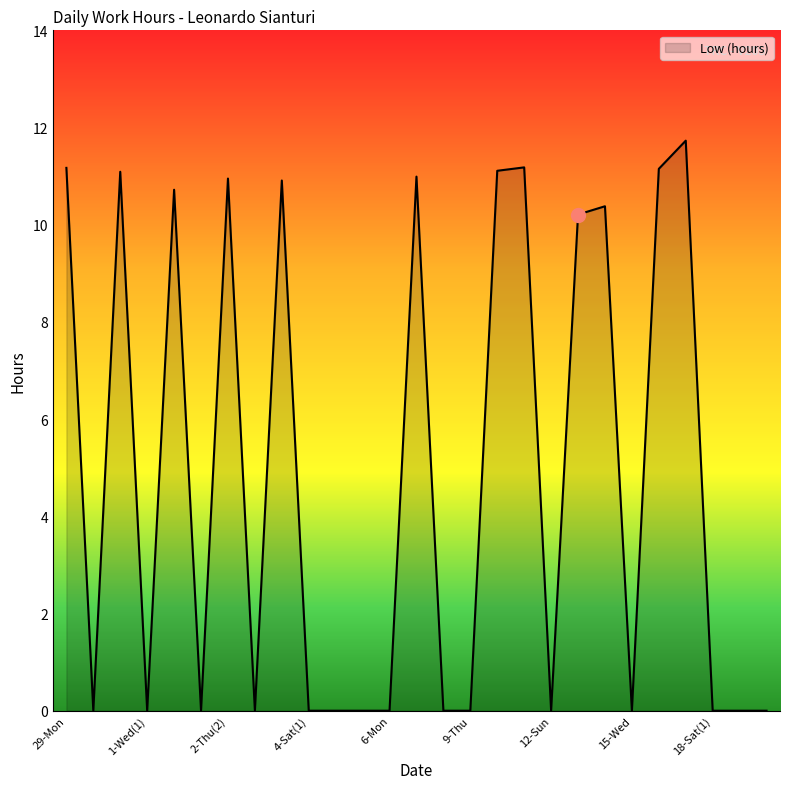

What is the difference between the maximum and minimum values?

11.7